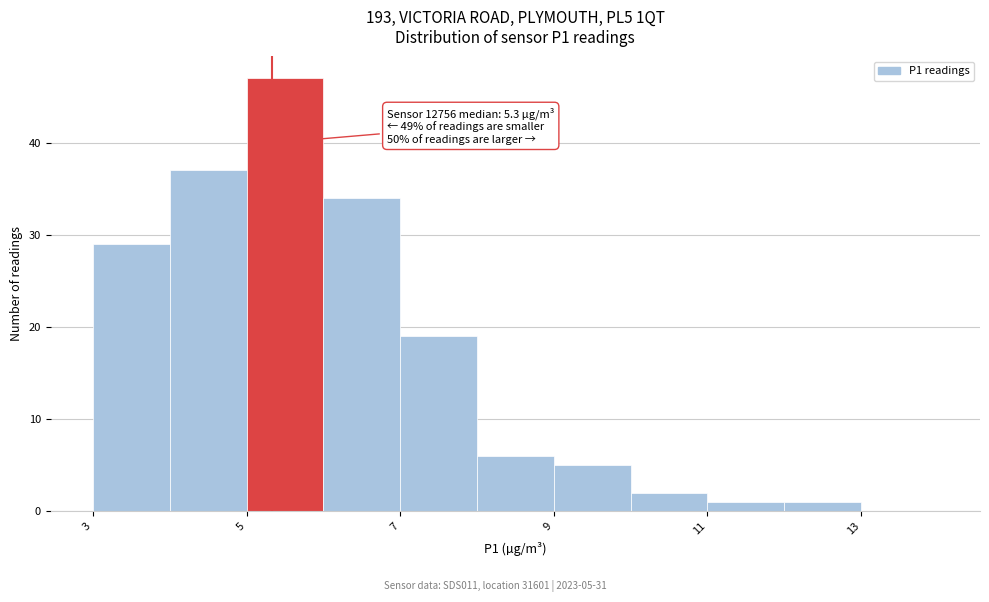

Over which range of the x-axis is the bar tallest?

5 to 6